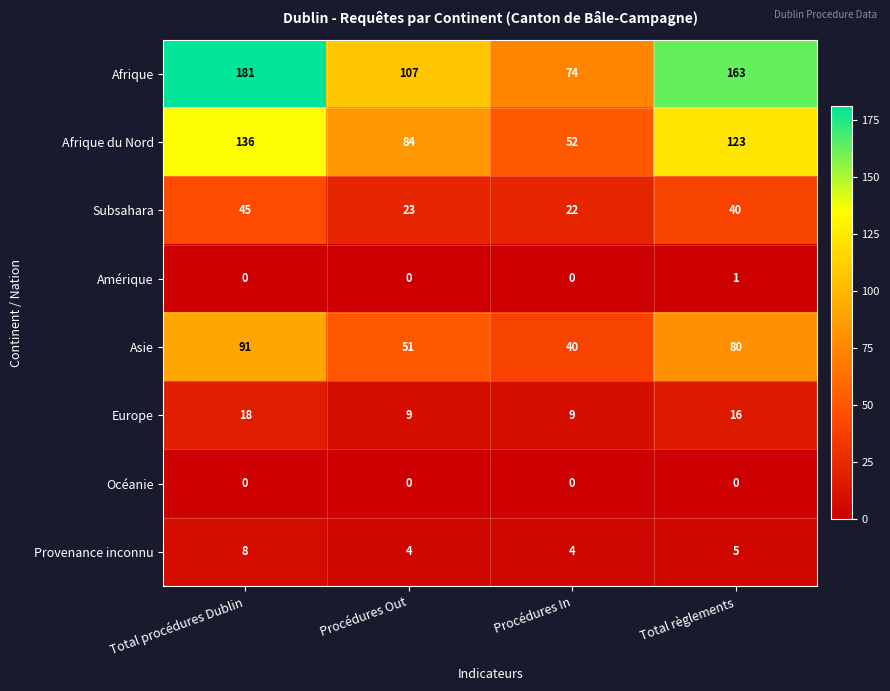

How many series are shown in this chart?

8